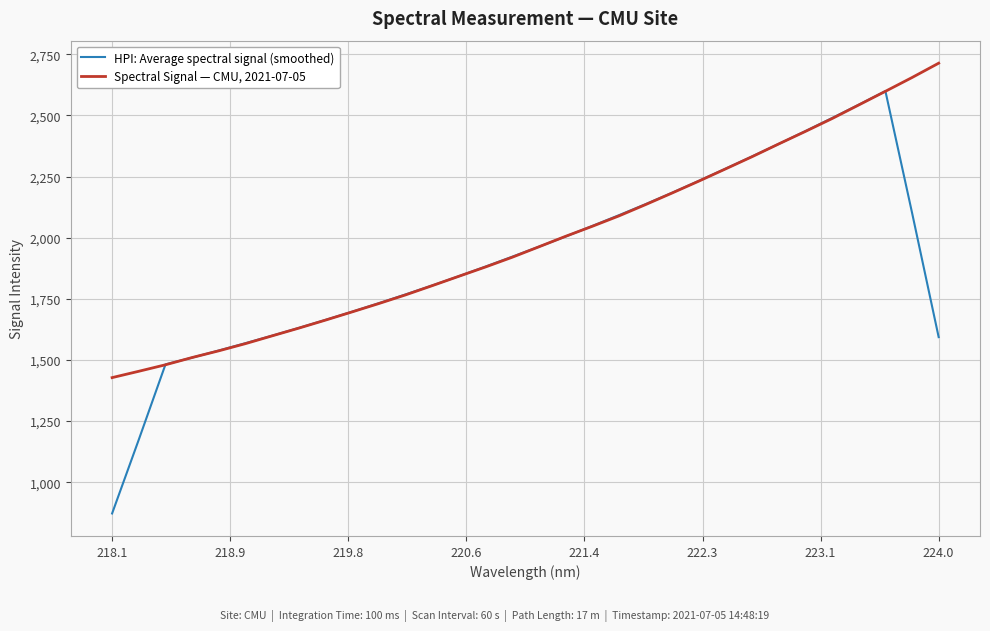

Which series has the largest range (max minus min)?

HPI: Average spectral signal (smoothed)